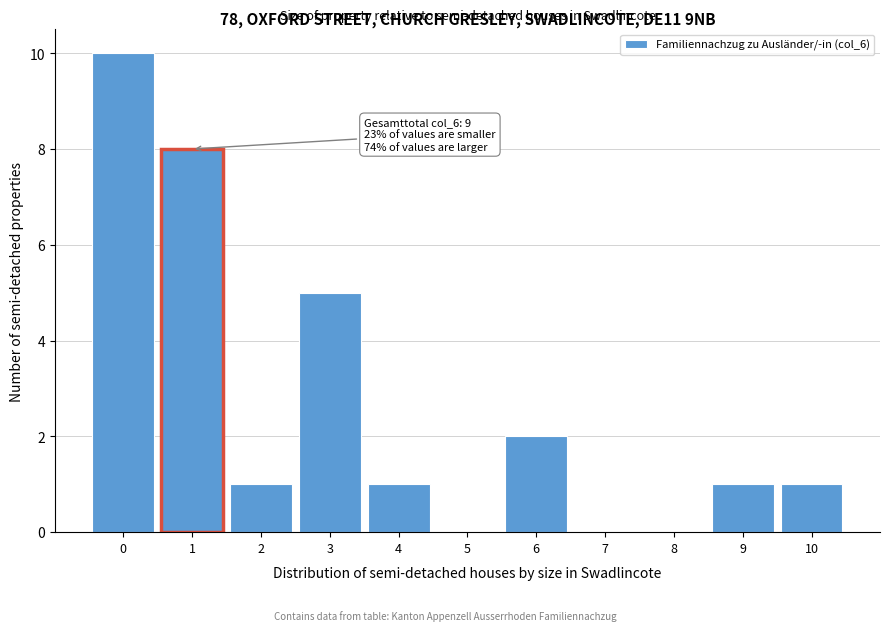

Reading right to left, what are all the values shown in this chart?

10=1	9=1	8=0	7=0	6=2	5=0	4=1	3=5	2=1	1=8	0=10